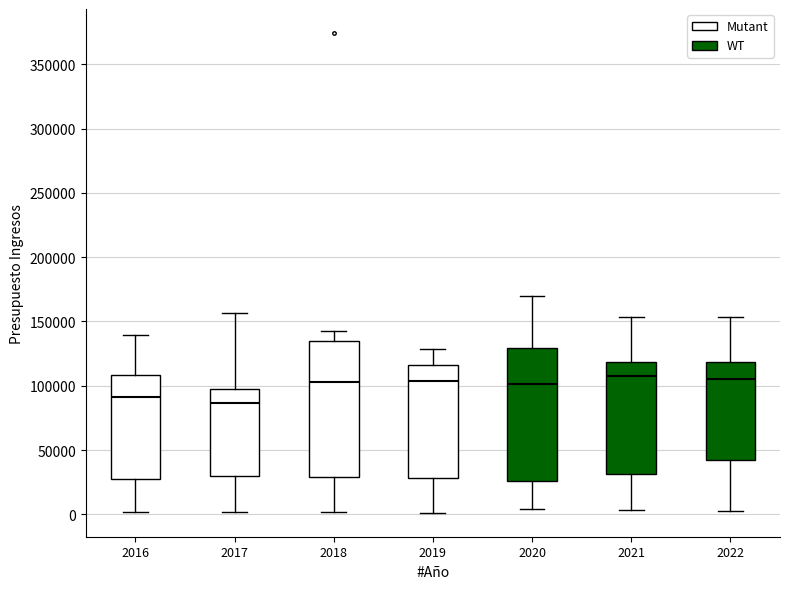

Reading left to right, transcribe this box plot: for each box, give where its median line is, the range the box spans, and where its two whiskers end, as read against the y-axis. The values are not printed on the chart, so give them approximately, as read against the axis.

2016: median 90000, box 30000 to 110000, whiskers 0 to 140000
2017: median 85000, box 30000 to 100000, whiskers 0 to 155000
2018: median 105000, box 30000 to 135000, whiskers 0 to 145000
2019: median 105000, box 30000 to 115000, whiskers 0 to 130000
2020: median 100000, box 25000 to 130000, whiskers 5000 to 170000
2021: median 110000, box 30000 to 120000, whiskers 5000 to 155000
2022: median 105000, box 45000 to 120000, whiskers 5000 to 155000